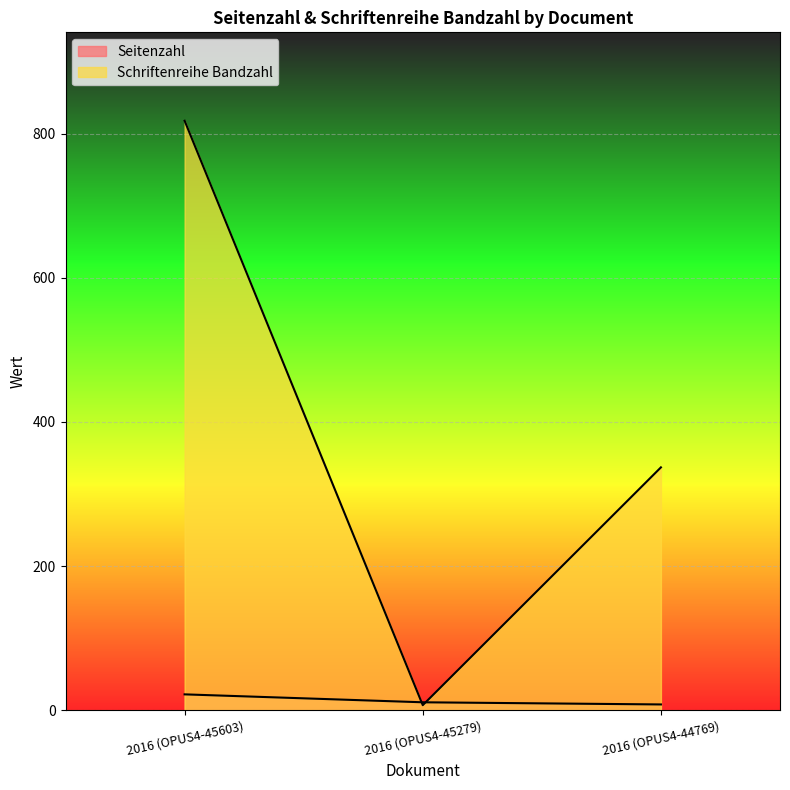

Which series has the largest total across all categories?

Schriftenreihe Bandzahl